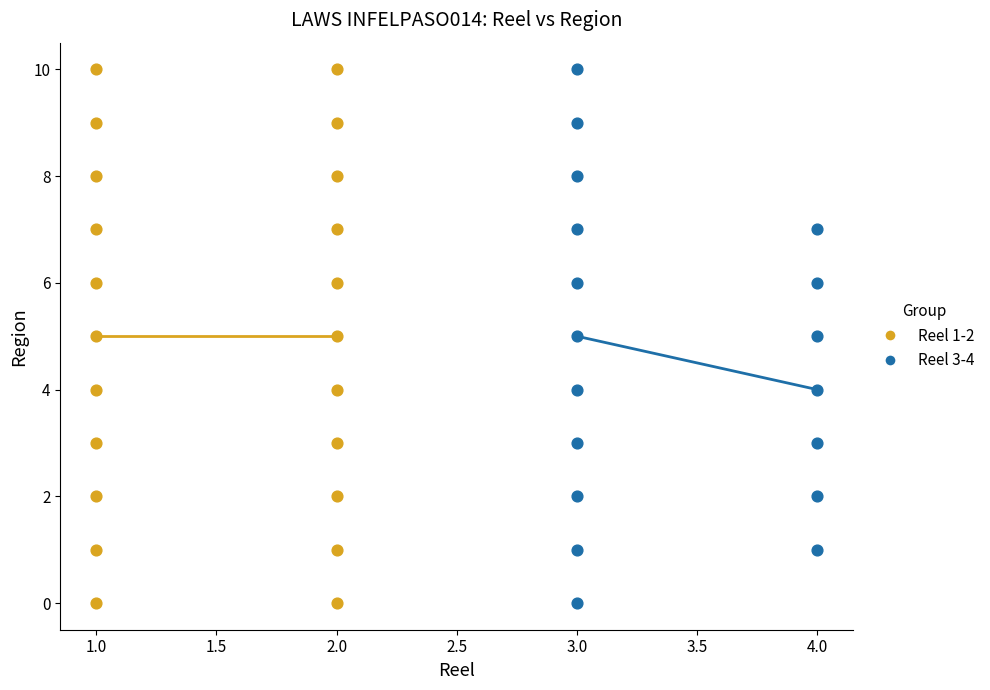

Which series has the largest Y range (max minus min)?

Reel 1-2